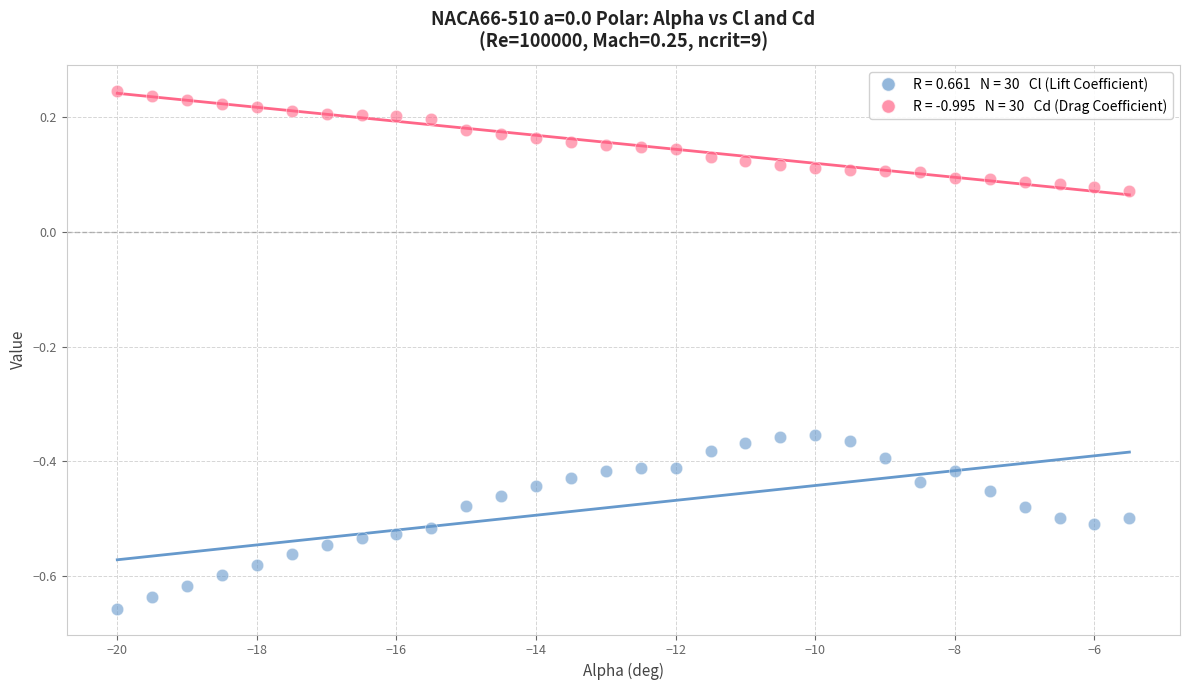

Across all data points, what is the range of Y values (max minus min)?

0.9